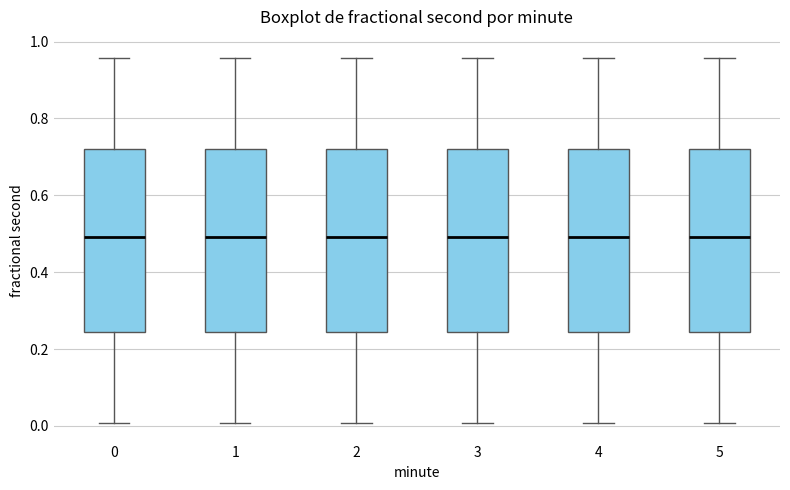

Where is the upper edge of the box at x = 3 on the y-axis? The values are not printed on the chart, so give them approximately, as read against the axis.

0.72